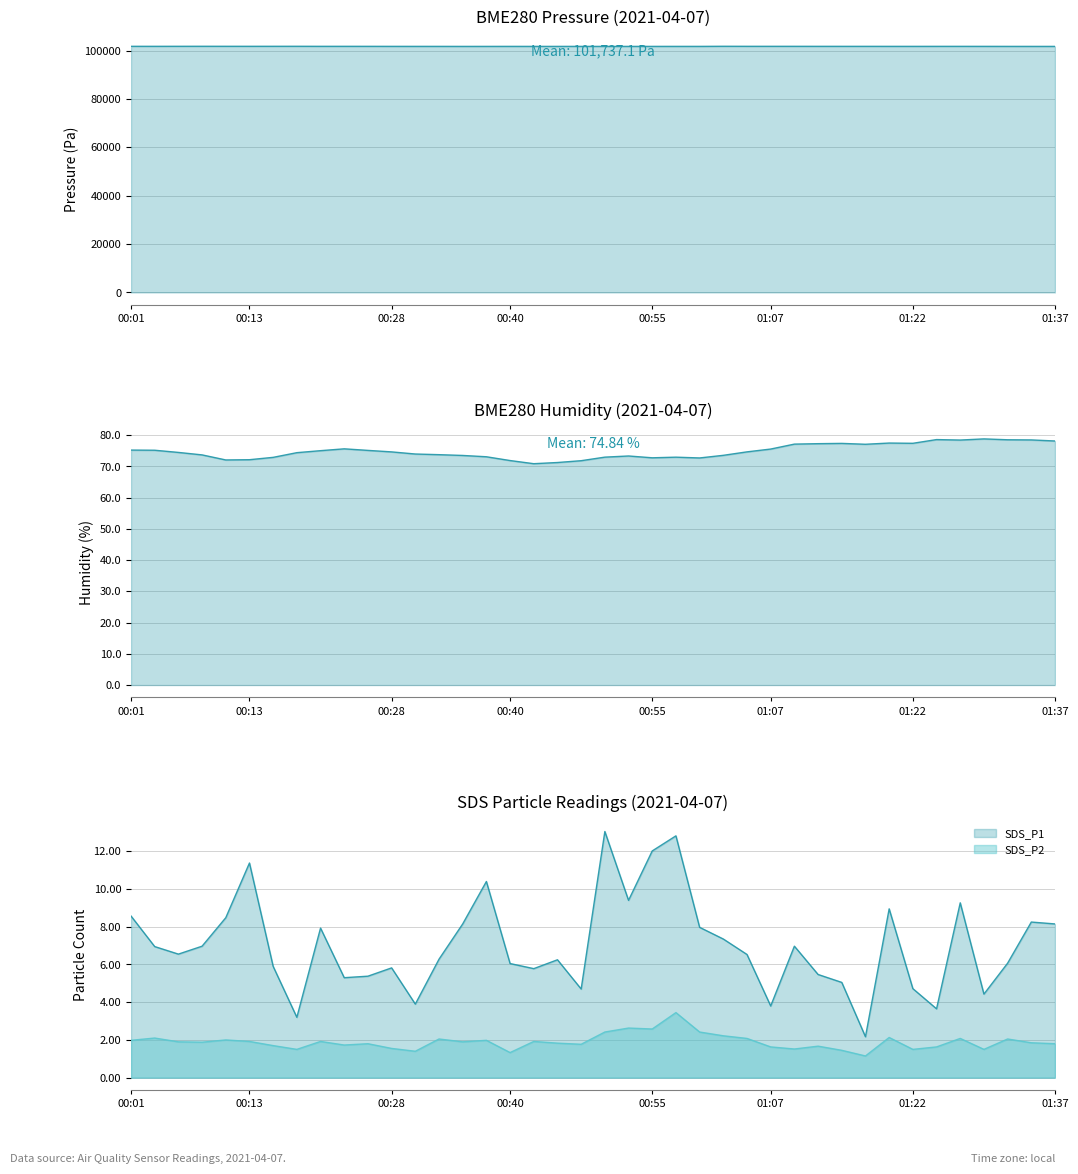

The value of SDS_P2 at 00:08 is 2.6. True or false?

False